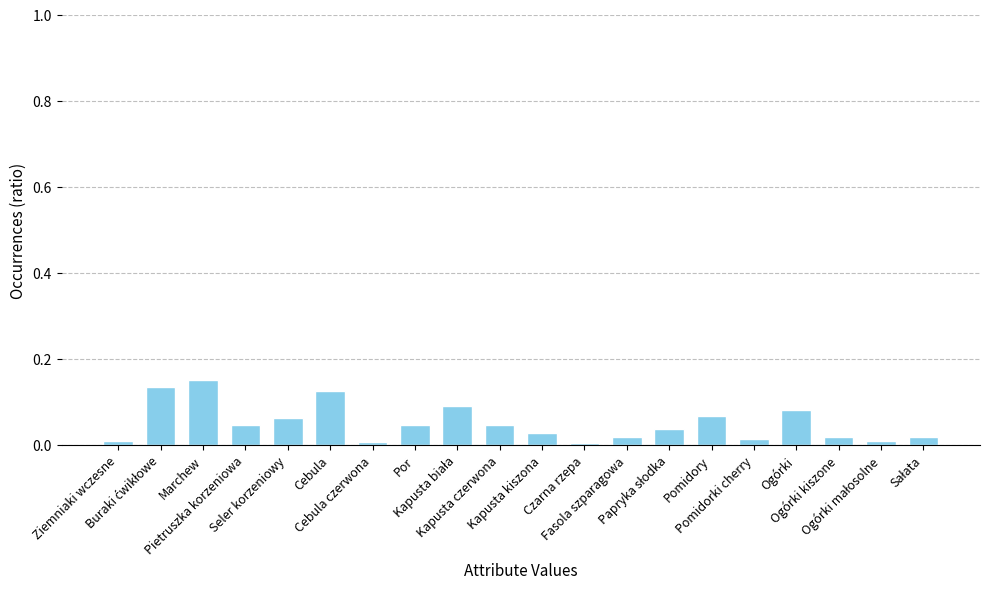

What is the sum of all values?

1.0